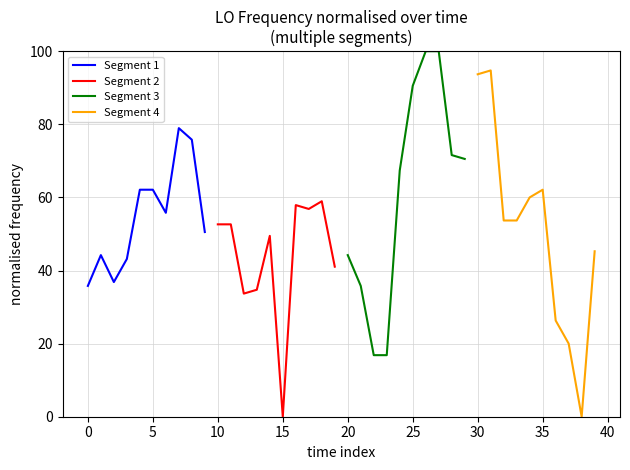

What is the sum of all Segment 3 values?

613.7